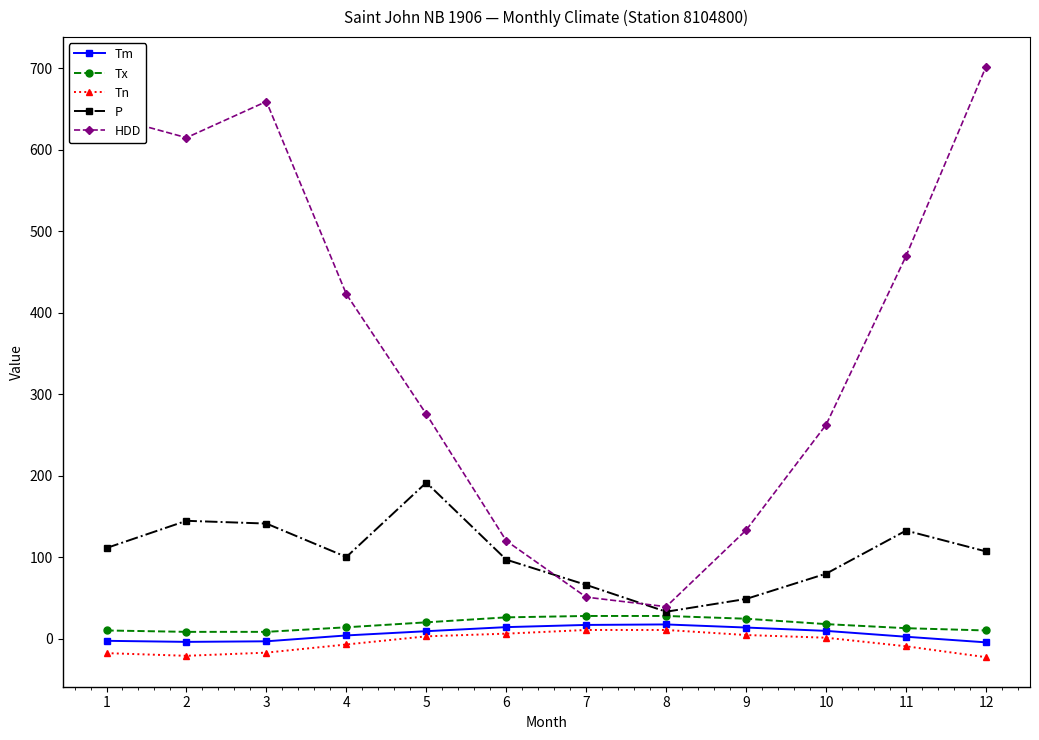

Which series has the largest total across all categories?

HDD